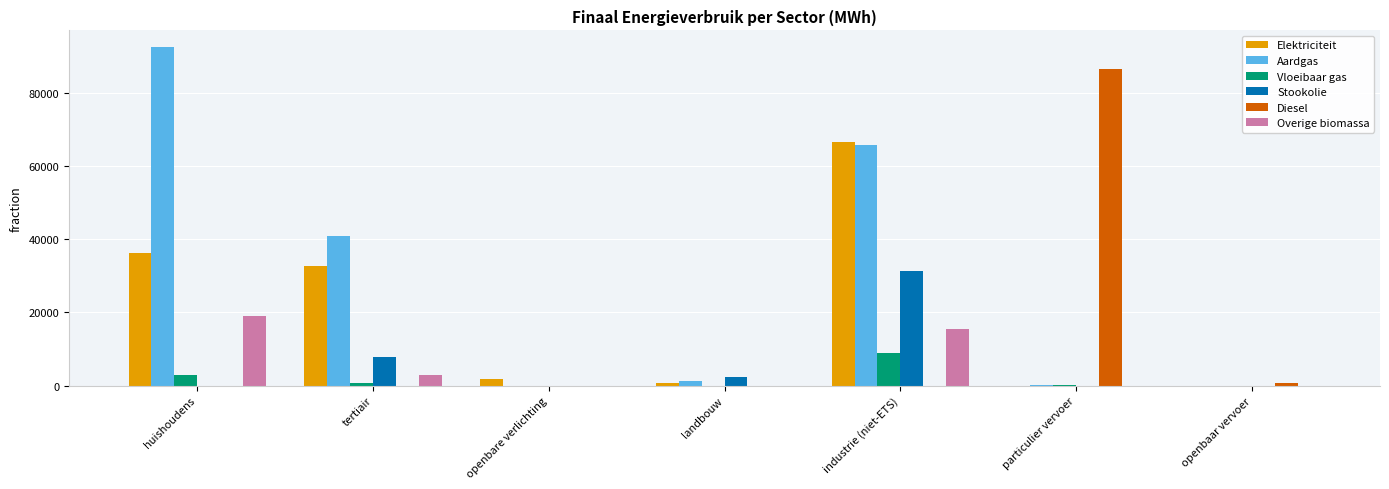

True or false: Aardgas has a value of -32443.2 at openbare verlichting.

False